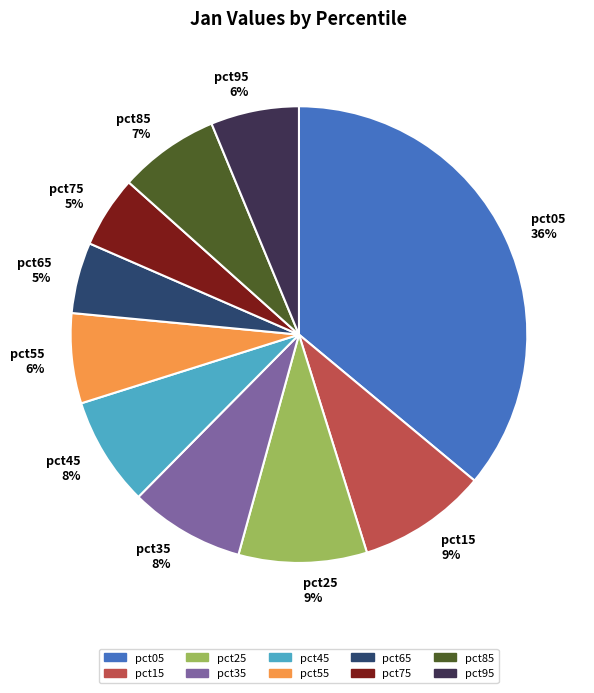

To the nearest percent, what is the combined percentage of pct75 and pct45?

13%